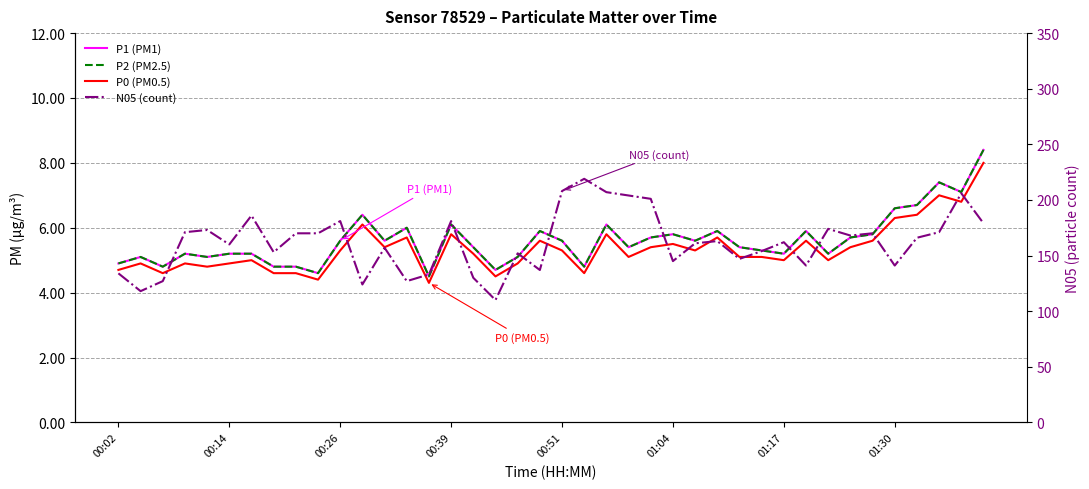

The P0 (PM0.5) series shows 5.1 at 29. True or false?

True